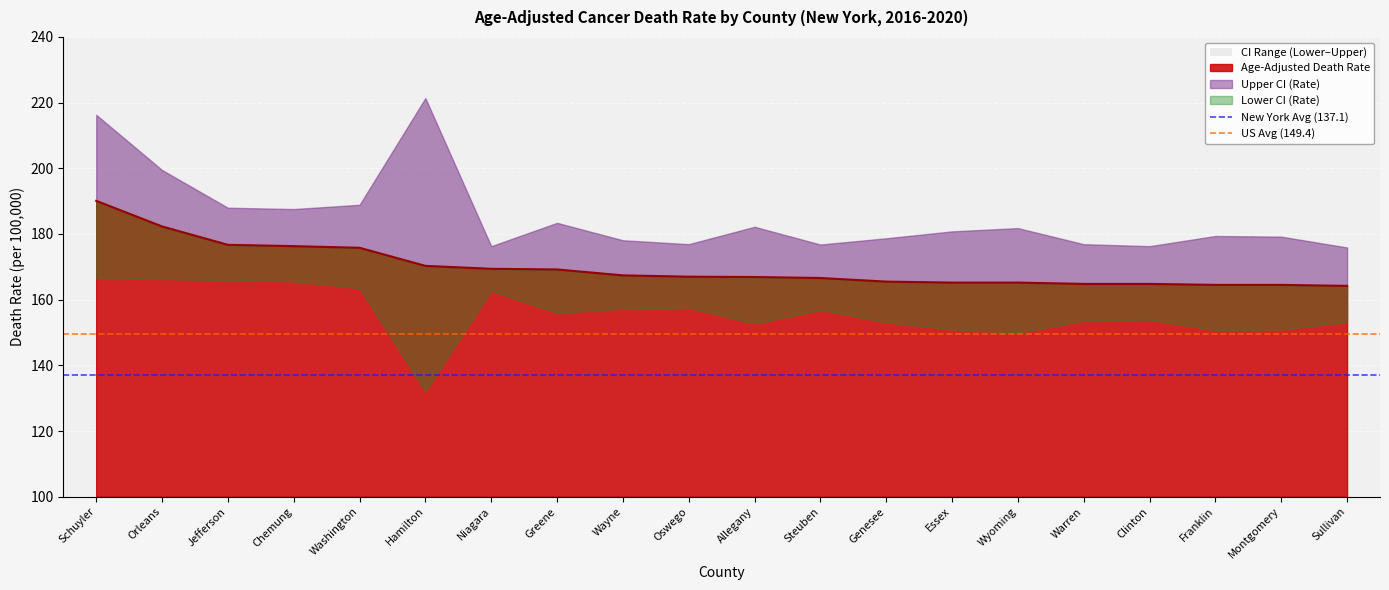

At which category does the chart reach its peak across all series?

Schuyler